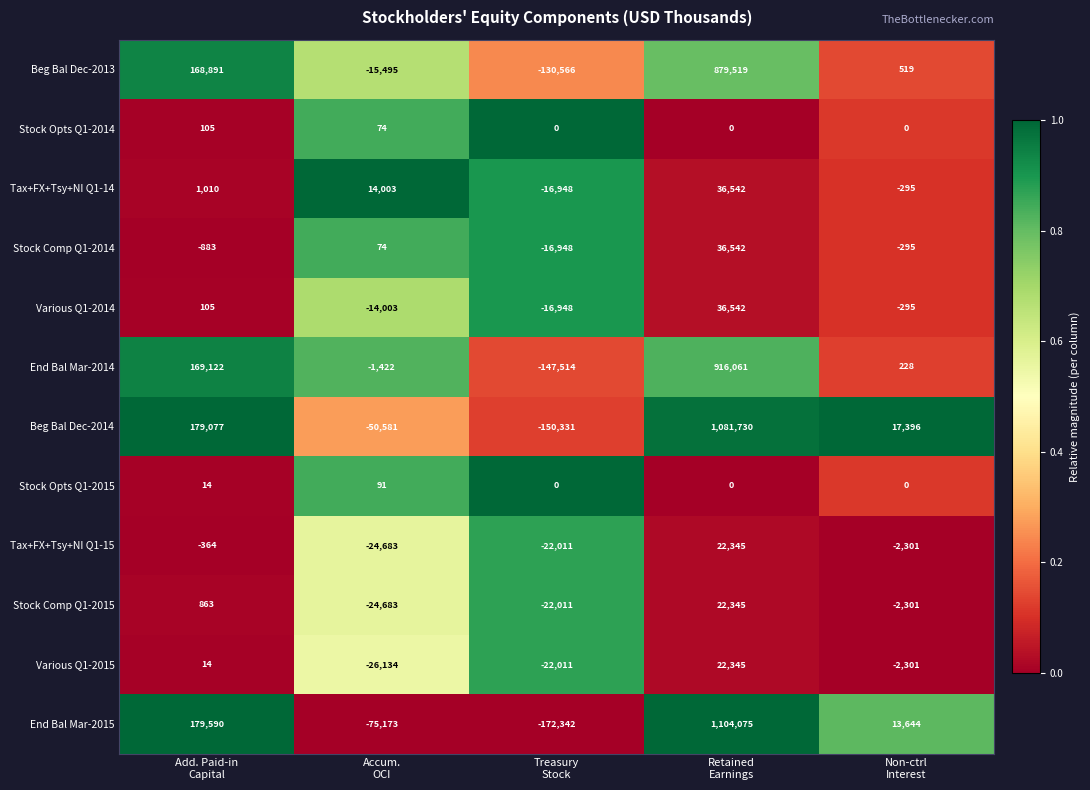

What is the difference between the second highest and second lowest values in the Stock Comp Q1-2014 series?

957